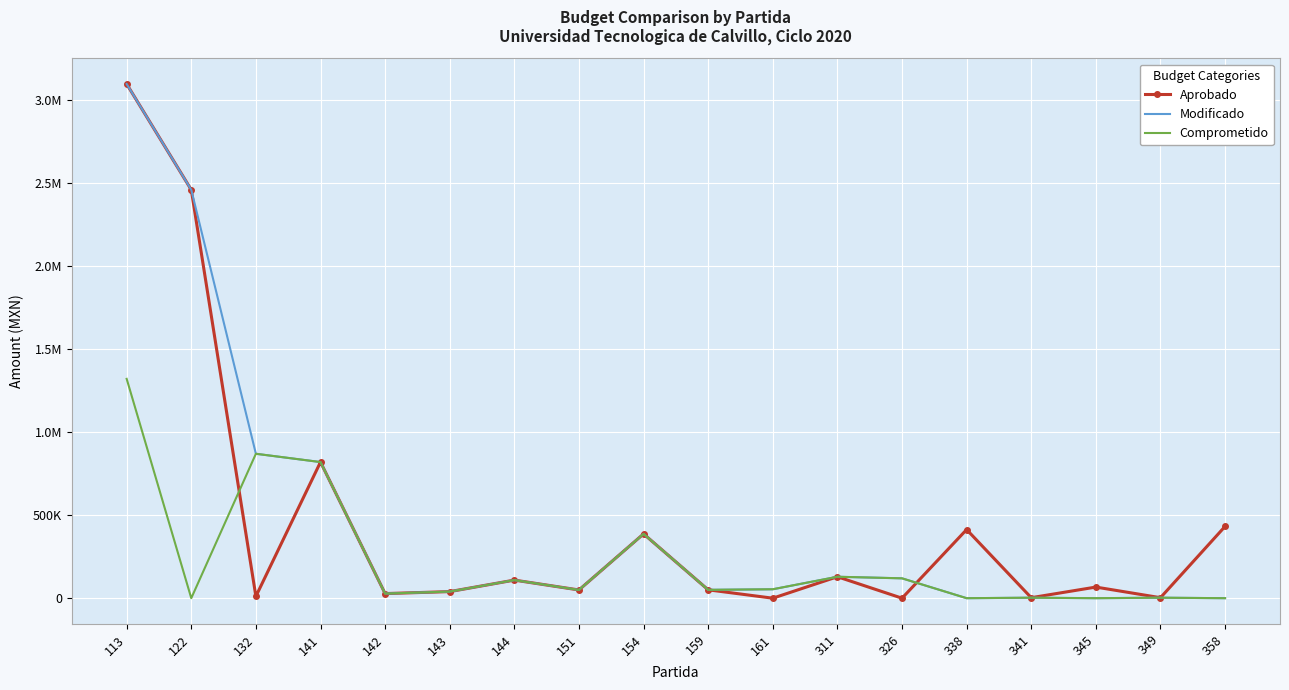

In Modificado, how many points are lower than both neighbors (excluding endpoints)?

5